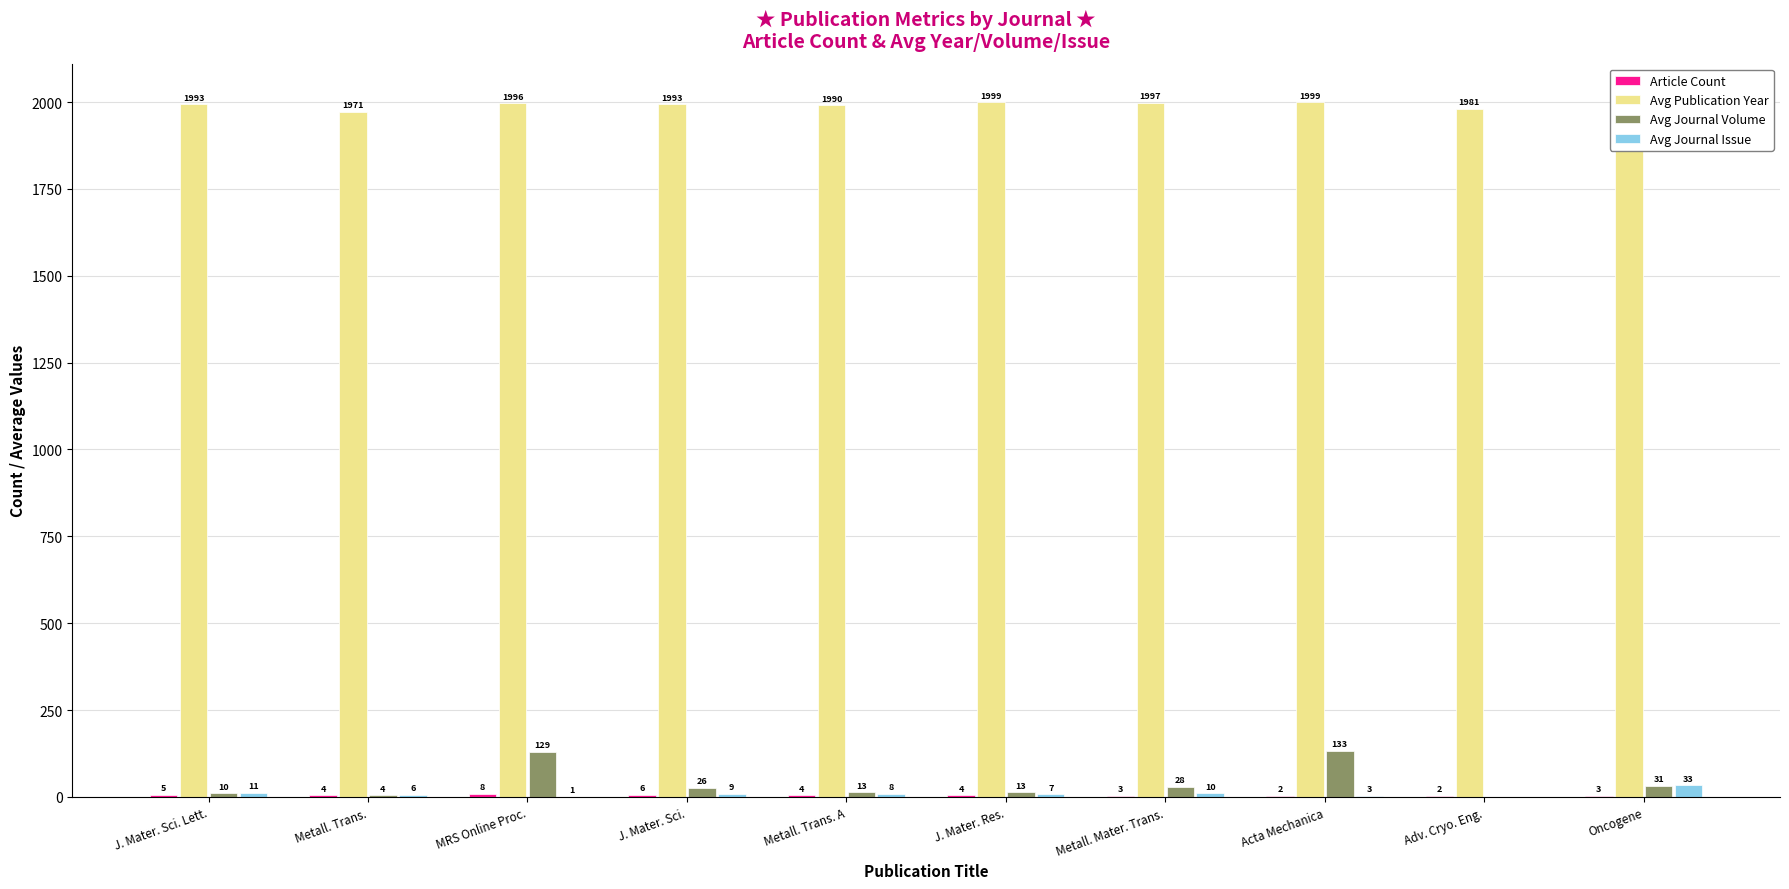

Rank the series at Acta Mechanica from lowest to highest value.

Article Count, Avg Journal Issue, Avg Journal Volume, Avg Publication Year